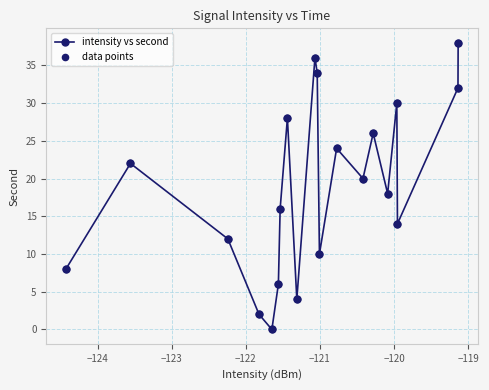

What is the value of the 15th point from the left?

26